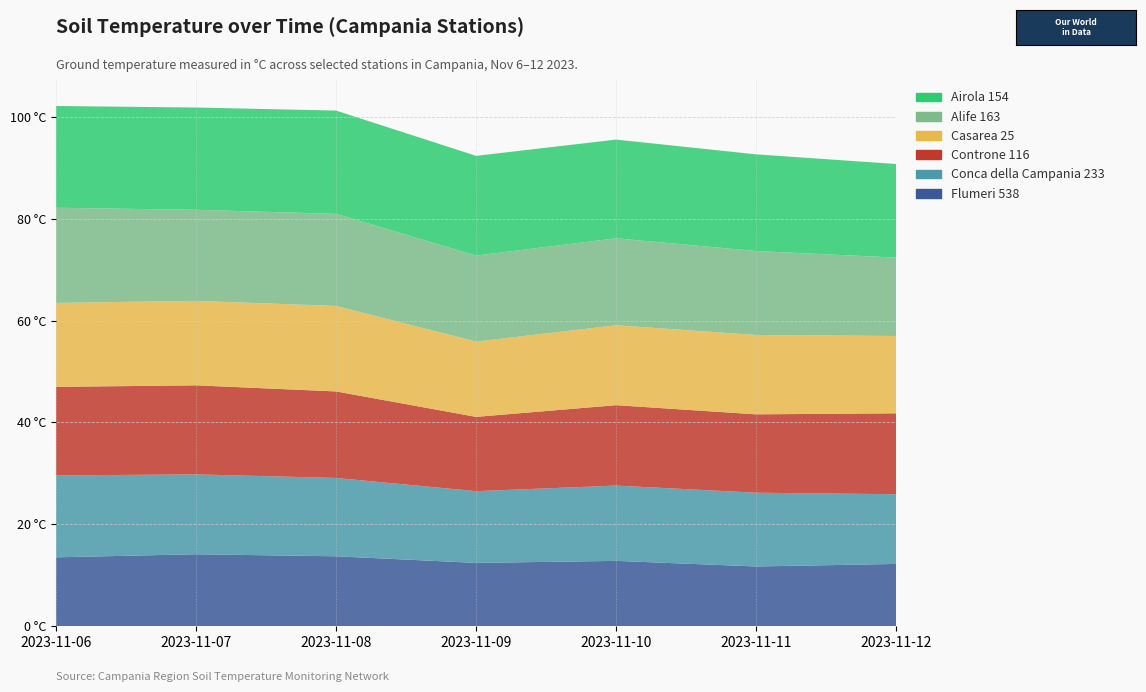

Reading left to right, transcribe all the data shown in this chart.

Flumeri 538: 13.5	14.1	13.7	12.4	12.8	11.7	12.2
Conca della Campania 233: 16.1	15.7	15.4	14.1	14.8	14.5	13.7
Controne 116: 17.4	17.5	17.0	14.6	15.8	15.4	15.9
Casarea 25: 16.5	16.6	16.8	14.8	15.7	15.6	15.2
Alife 163: 18.7	17.9	18.1	16.9	17.1	16.5	15.4
Airola 154: 20.0	20.1	20.3	19.6	19.4	19.0	18.4